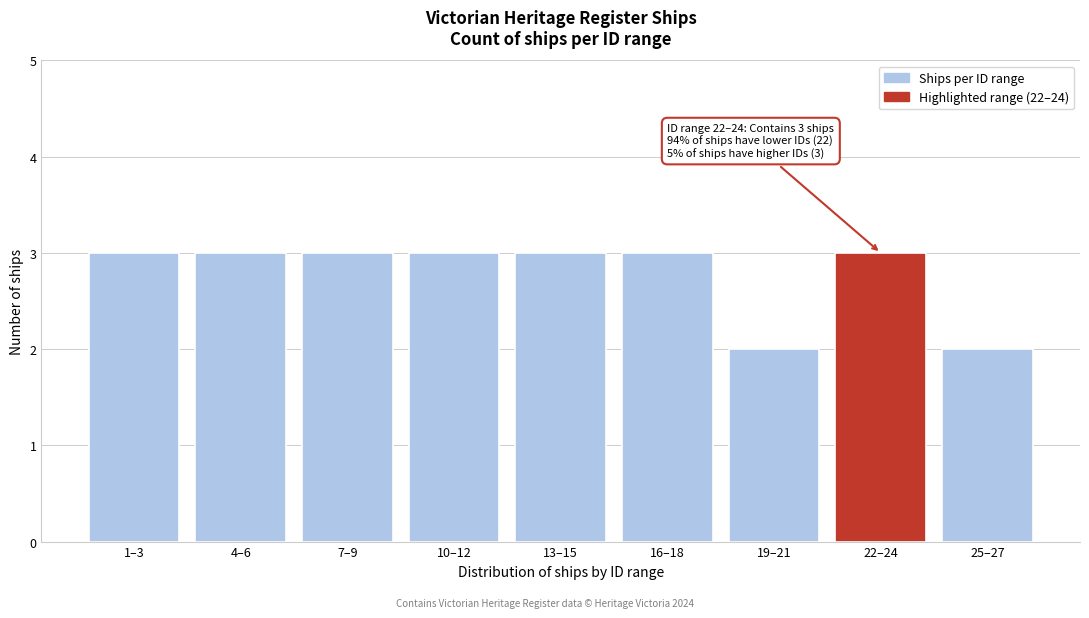

Reading left to right, what are all the values shown in this chart?

1–3=3	4–6=3	7–9=3	10–12=3	13–15=3	16–18=3	19–21=2	22–24=3	25–27=2